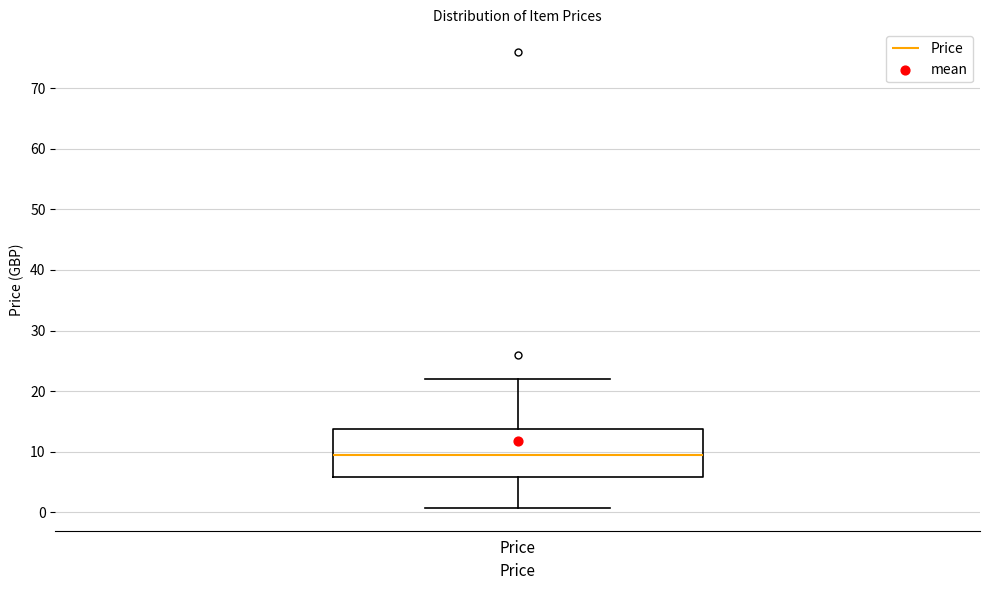

Transcribe this box plot: give where the median line is, the range the box spans, and where the two whiskers end, as read against the y-axis. The values are not printed on the chart, so give them approximately, as read against the axis.

median 9, box 6 to 14, whiskers 1 to 22